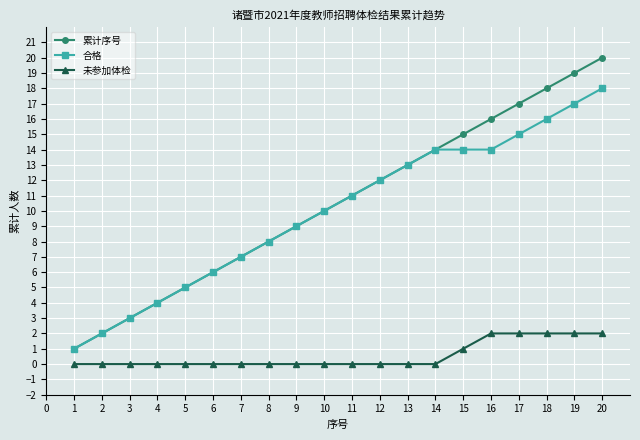

Does the chart display data point markers on the line(s)?

Yes